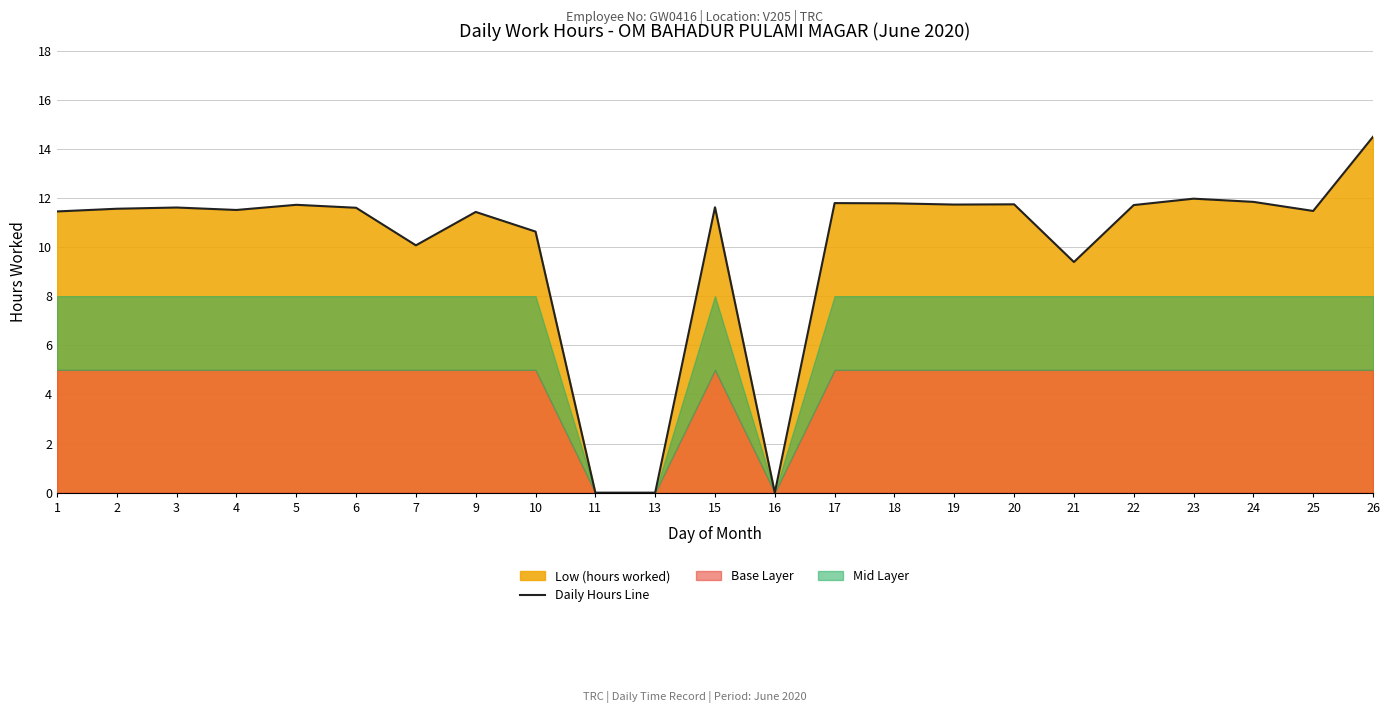

Reading left to right, transcribe all the data shown in this chart.

11.4	11.6	11.6	11.5	11.7	11.6	10.1	11.4	10.6	0.0	0.0	11.6	0.0	11.8	11.8	11.7	11.7	9.4	11.7	12.0	11.8	11.5	14.5